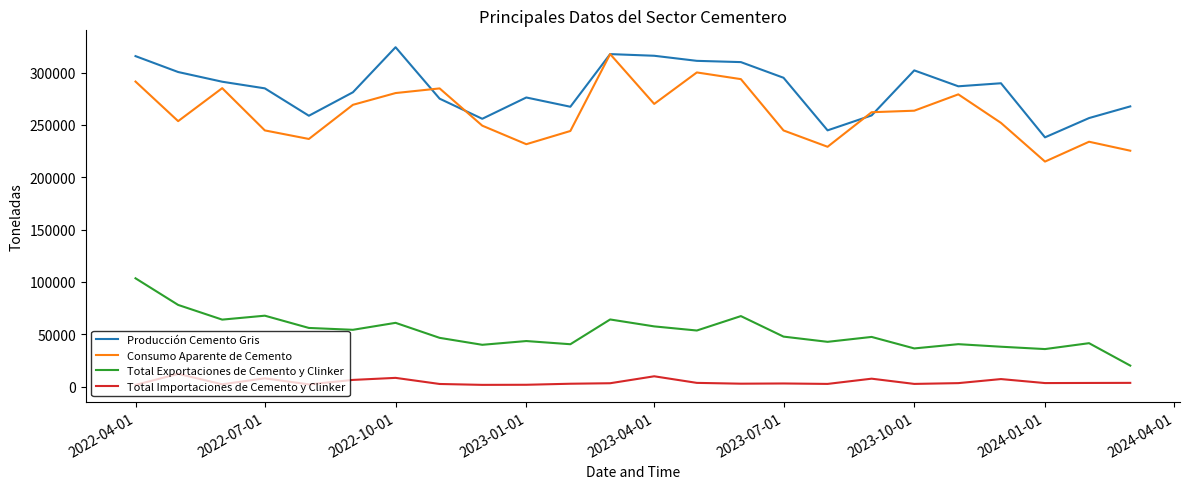

Which series has the largest total across all categories?

Producción Cemento Gris